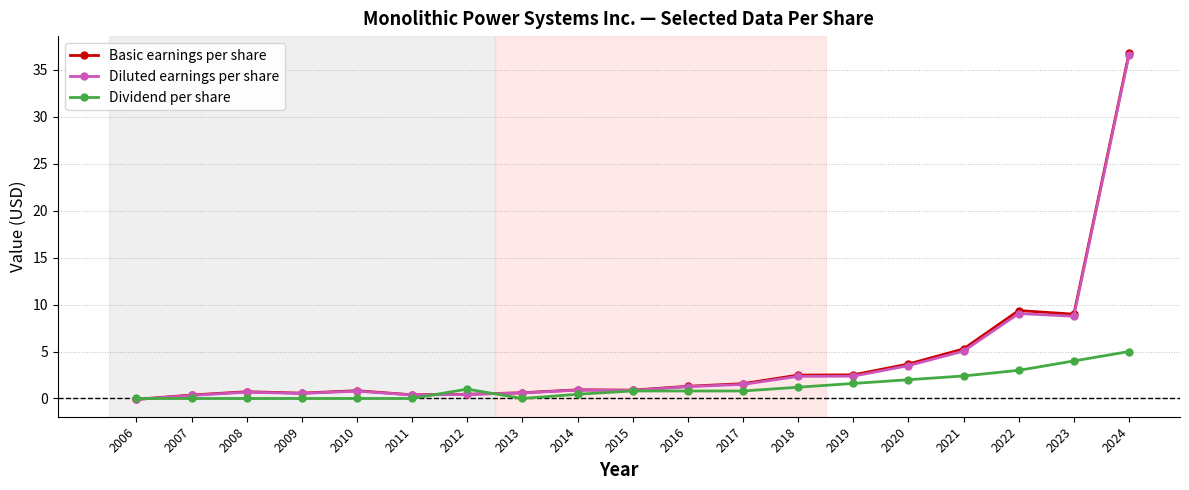

True or false: Dividend per share has more than 0 points higher than both neighbors.

True